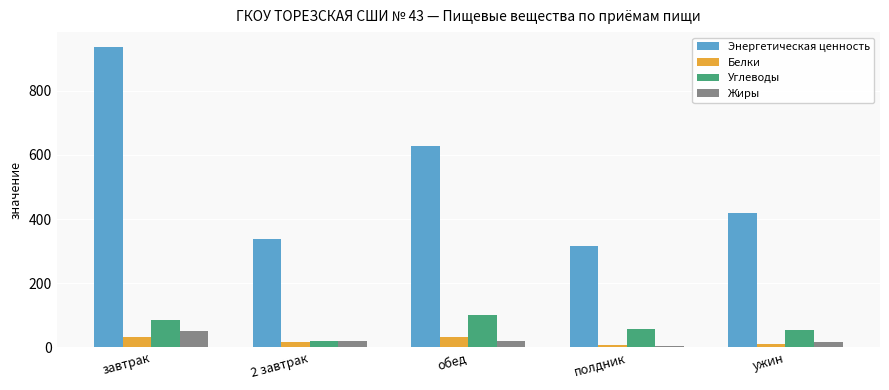

At how many categories does at least one series exceed 301?

5